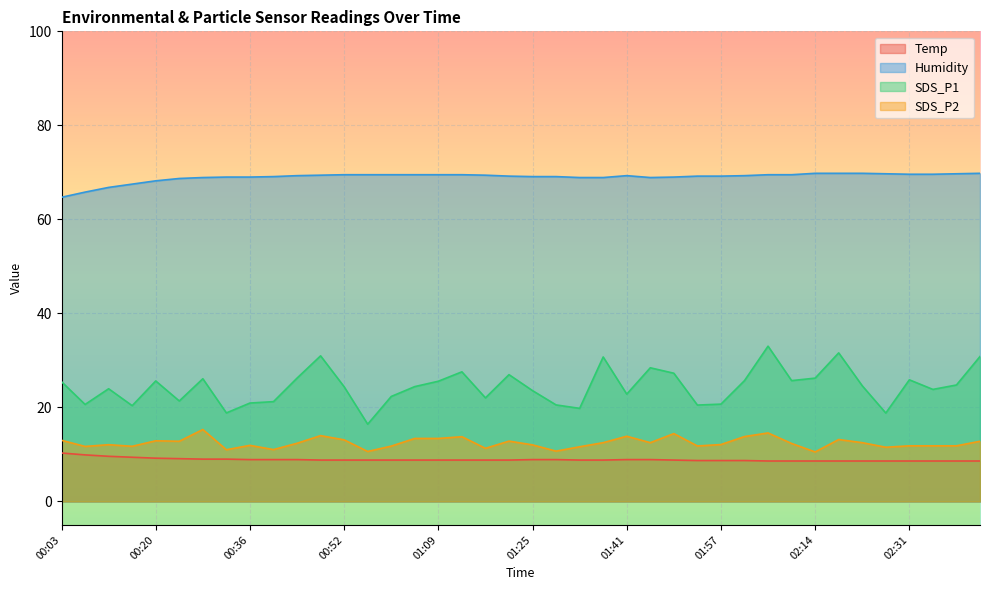

Which series changed the most between 00:12 and 01:53?

SDS_P1